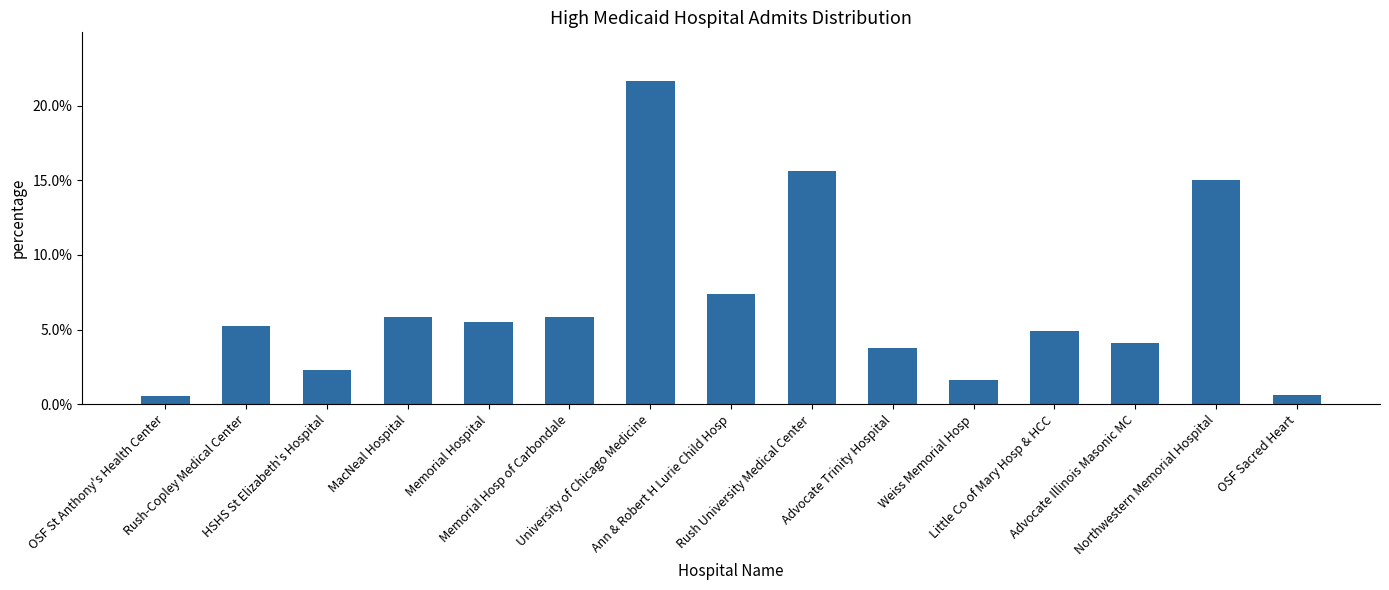

What is the label of the 9th bar from the left?

Rush University Medical Center